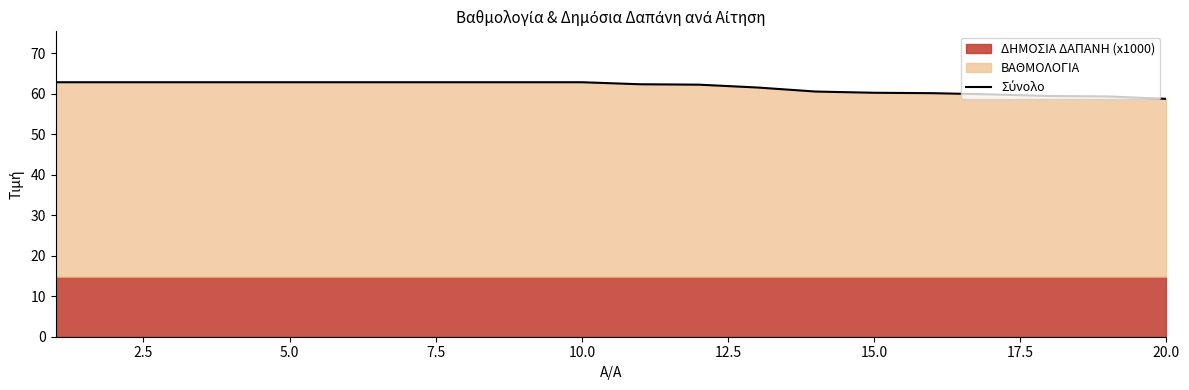

Reading left to right, extract all data points from this chart.

62.8	62.8	62.8	62.8	62.8	62.8	62.8	62.8	62.8	62.8	62.3	62.2	61.5	60.5	60.2	60.1	59.8	59.4	59.3	58.7